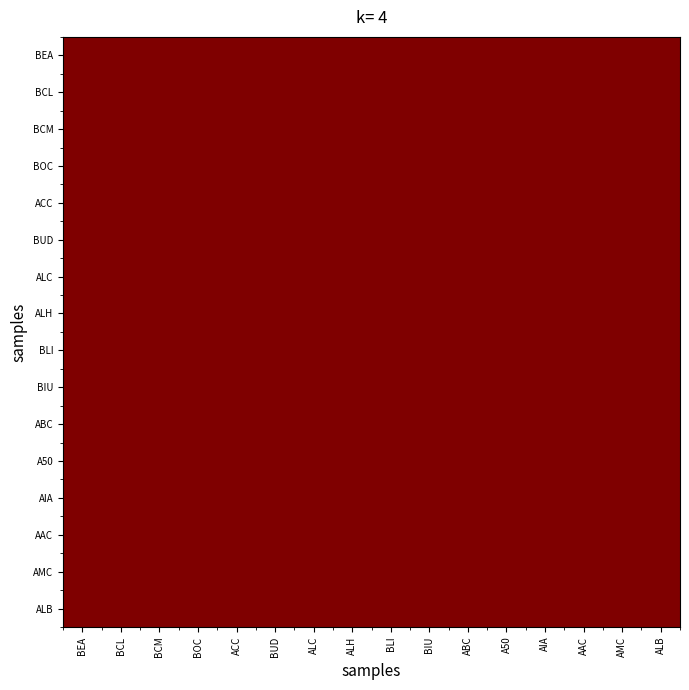

At AIA, list the series in order from largest to smallest.

AIA, AAC, BLI, ACC, ABC, AMC, ALB, A50, ALC, BIU, ALH, BUD, BOC, BCM, BCL, BEA